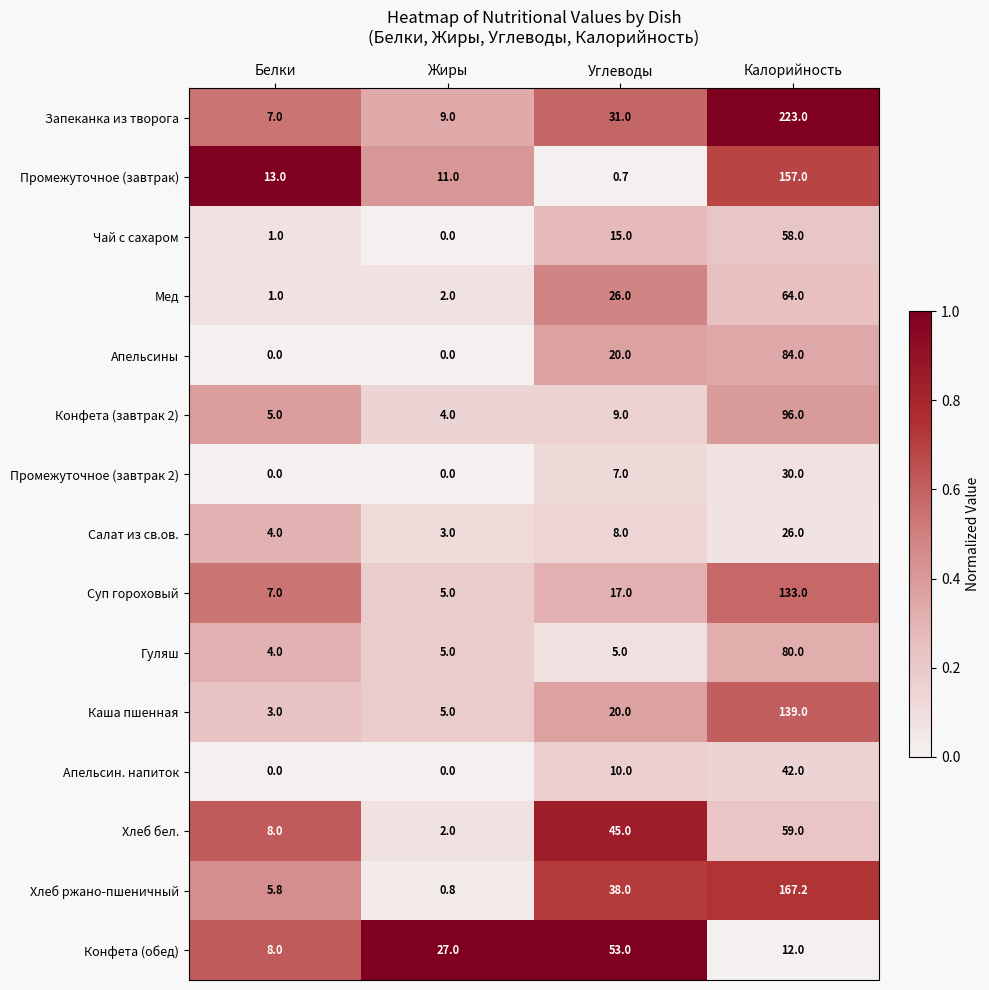

The value of Хлеб бел. at Белки is 8.0. True or false?

True